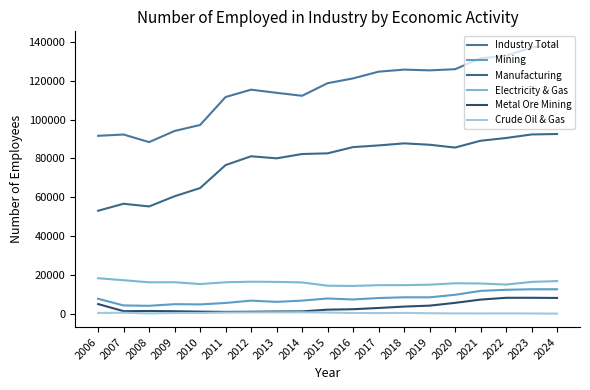

The value of Mining at 2022 is 17515. True or false?

False